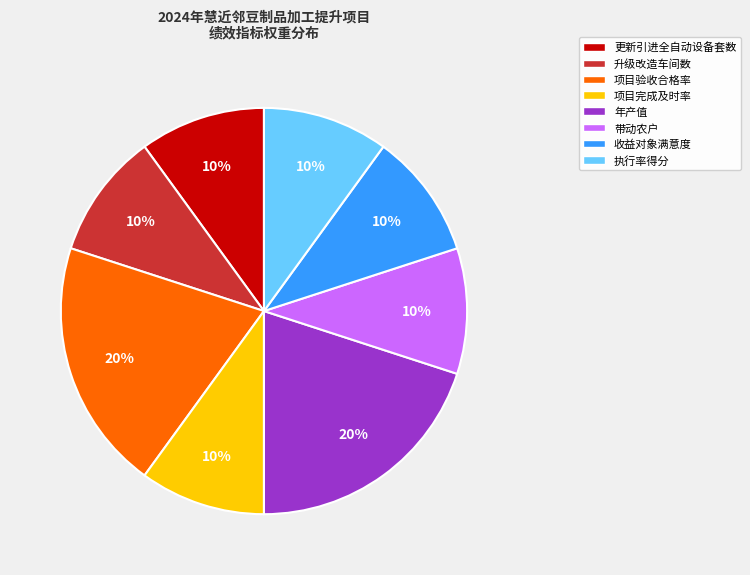

To the nearest percent, what is the average slice percentage?

12%